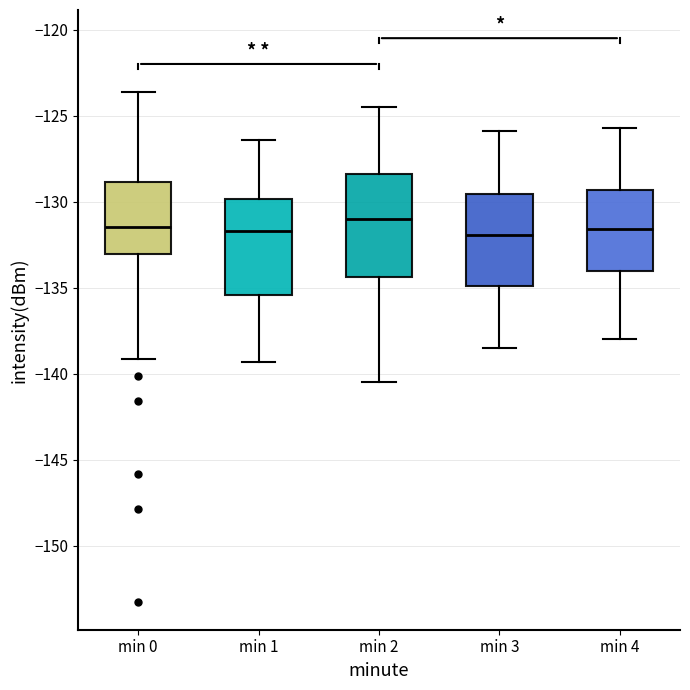

Where does the upper whisker of the box for min 1 end on the y-axis? The values are not printed on the chart, so give them approximately, as read against the axis.

-126.5